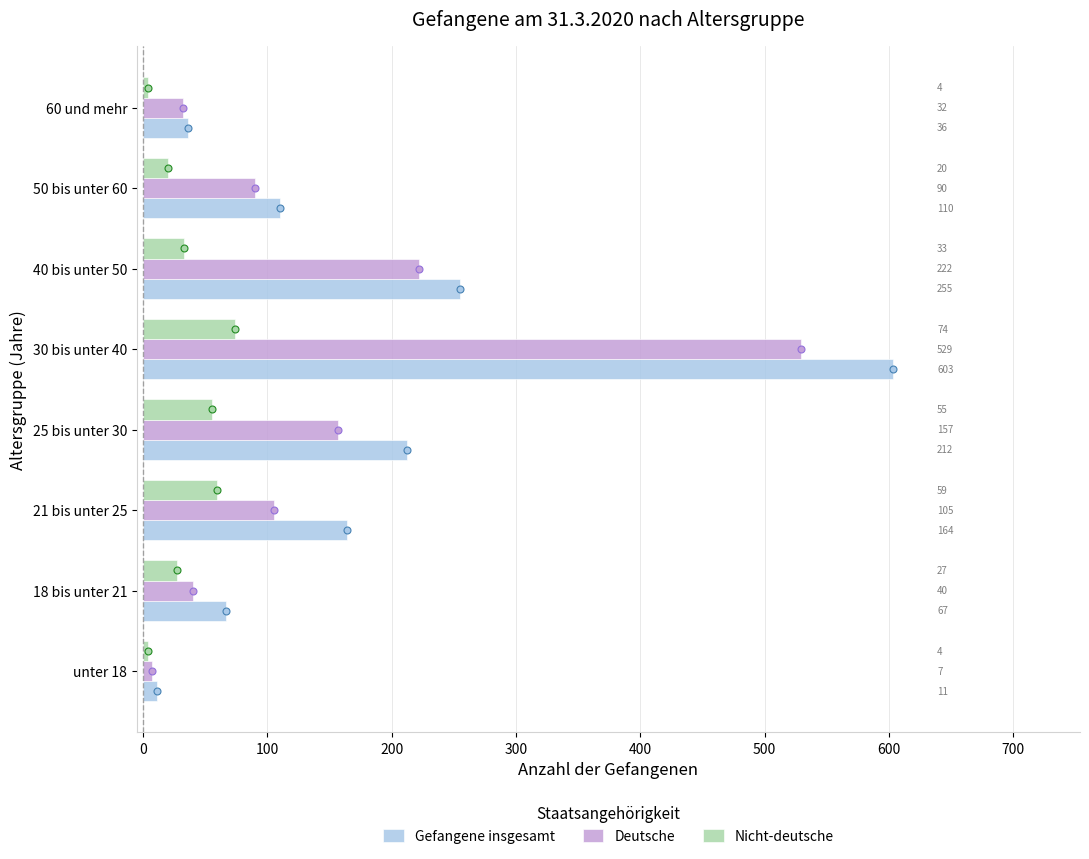

Which series has the largest total across all categories?

Gefangene insgesamt